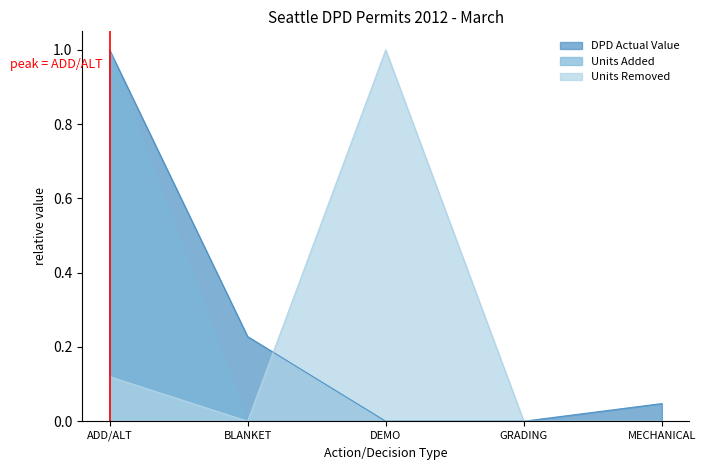

What are all the series names shown in the legend?

DPD Actual Value, Units Added, Units Removed